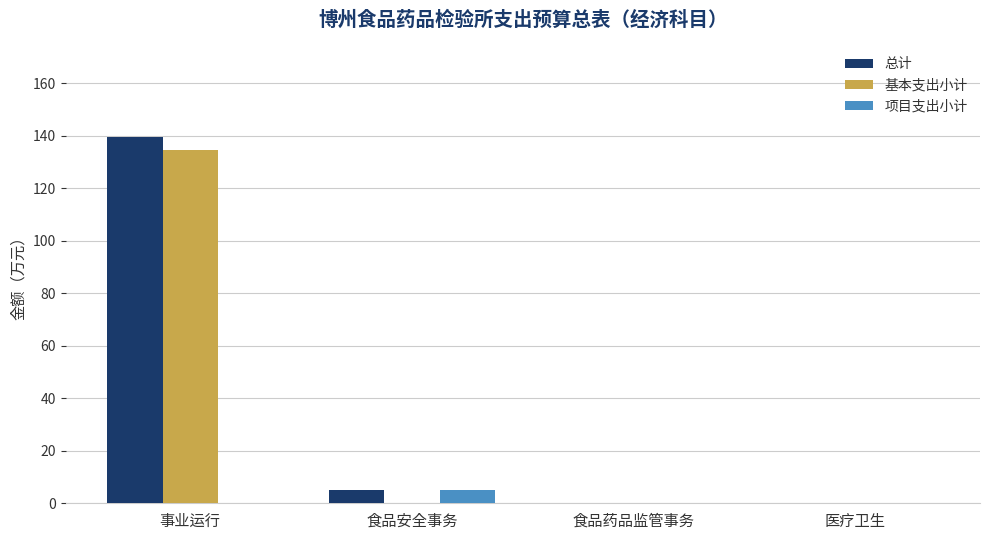

What is the sum of the 项目支出小计 values at 食品药品监管事务 and 食品安全事务?

5.0